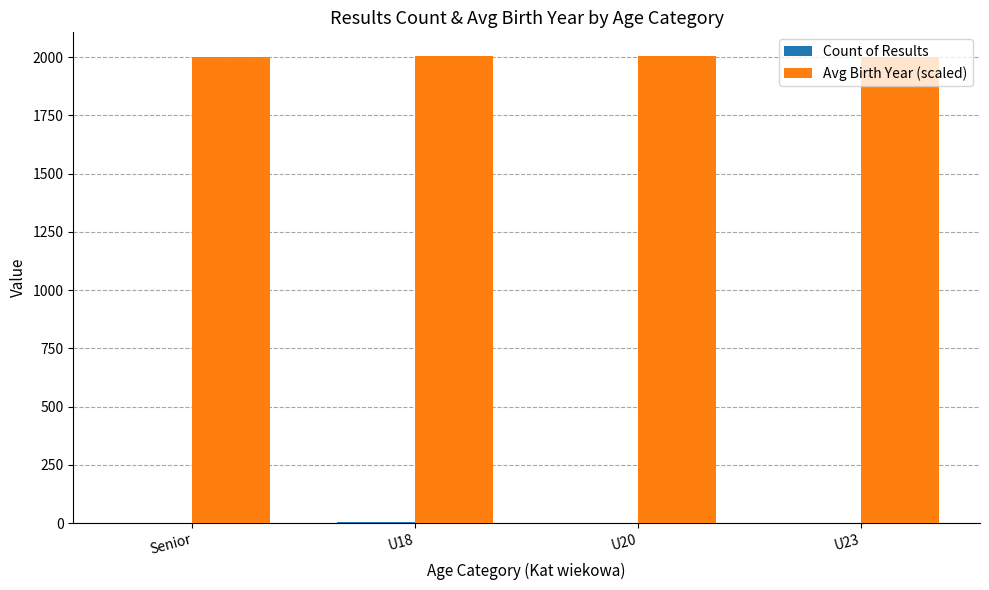

The Avg Birth Year (scaled) series shows 2000.0 at Senior. True or false?

True